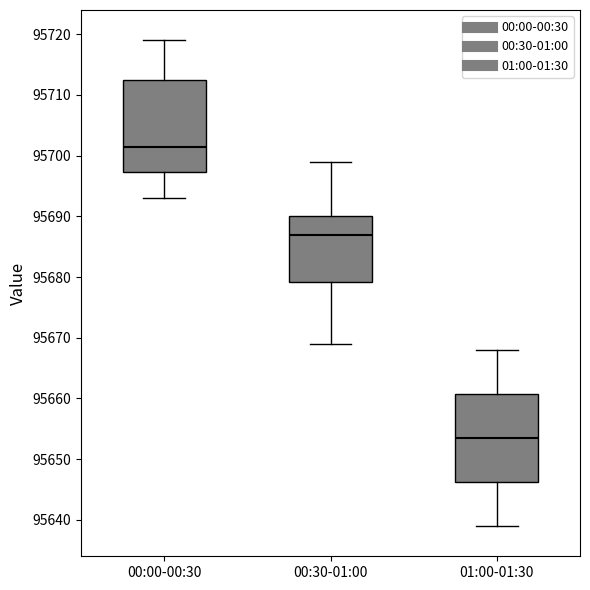

Reading left to right, read every box against the y-axis: the position of its median line, the range the box covers, and the ends of its whiskers. The values are not printed on the chart, so give them approximately, as read against the axis.

00:00-00:30: median 95702, box 95697 to 95713, whiskers 95693 to 95719
00:30-01:00: median 95687, box 95679 to 95690, whiskers 95669 to 95699
01:00-01:30: median 95654, box 95646 to 95661, whiskers 95639 to 95668